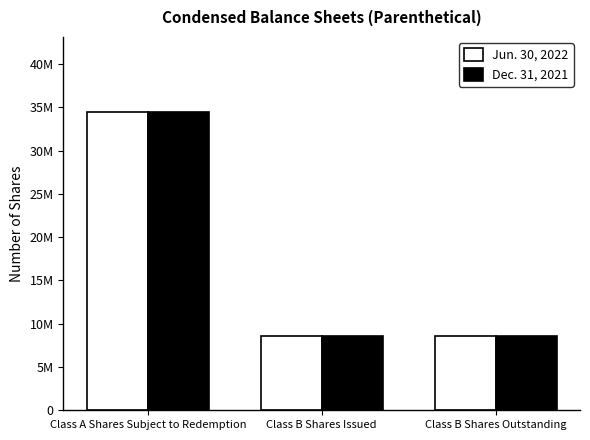

Is it true that Dec. 31, 2021 equals 8625000 at Class B Shares Outstanding?

True